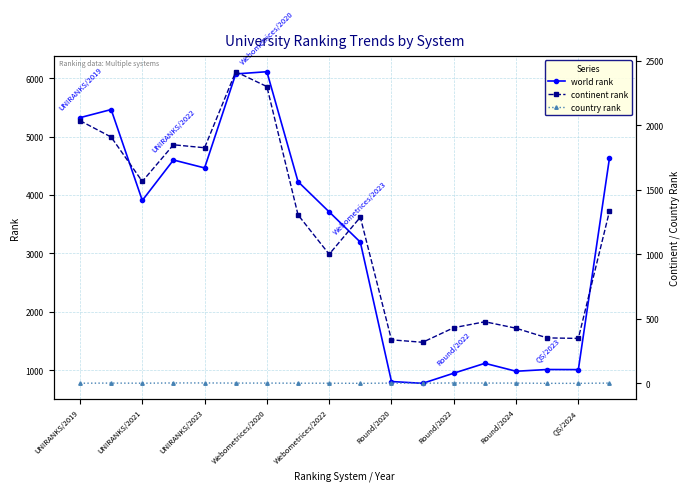

True or false: world rank and continent rank cross at least once.

False